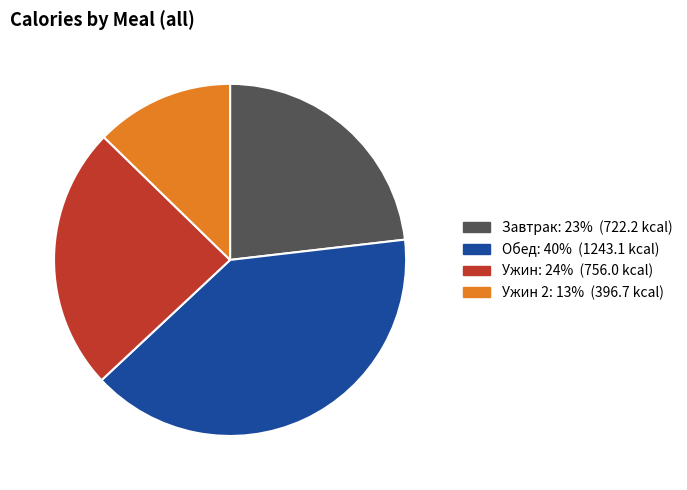

Does any single category account for the majority?

No